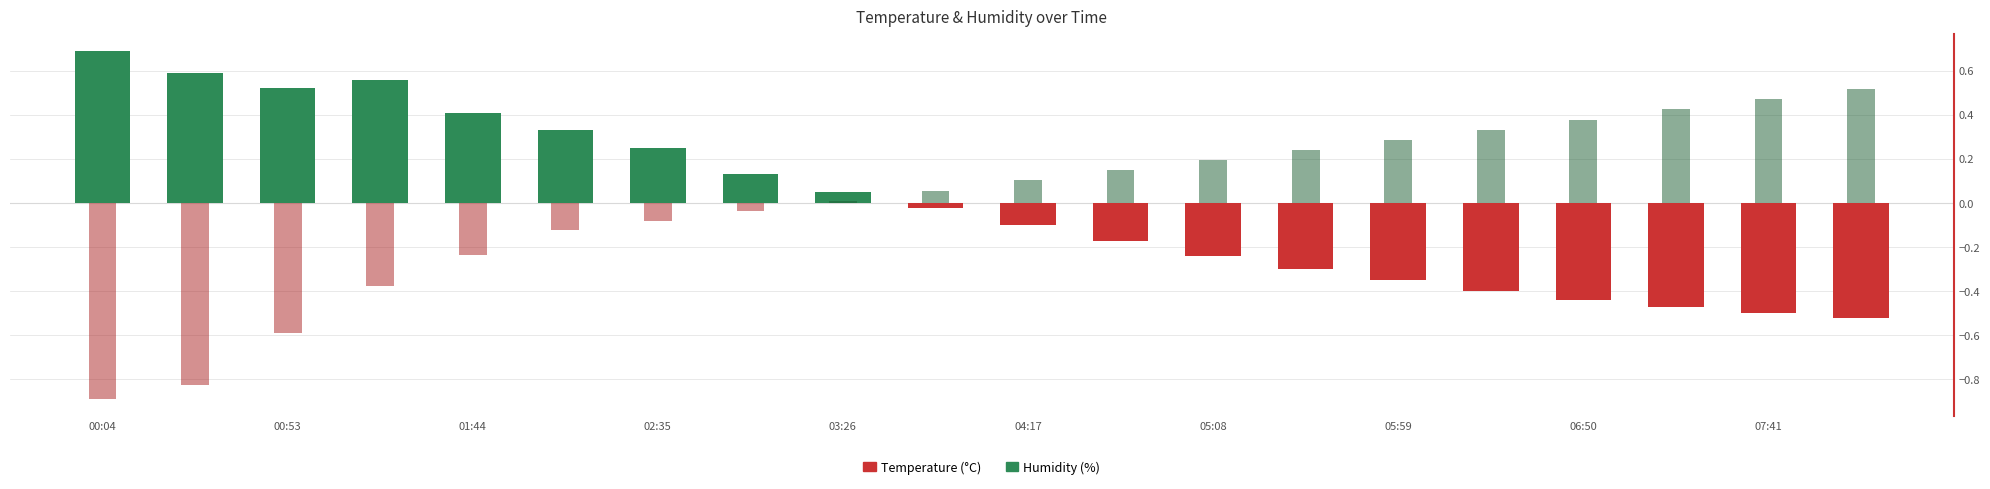

Does the chart contain stacked bars?

No